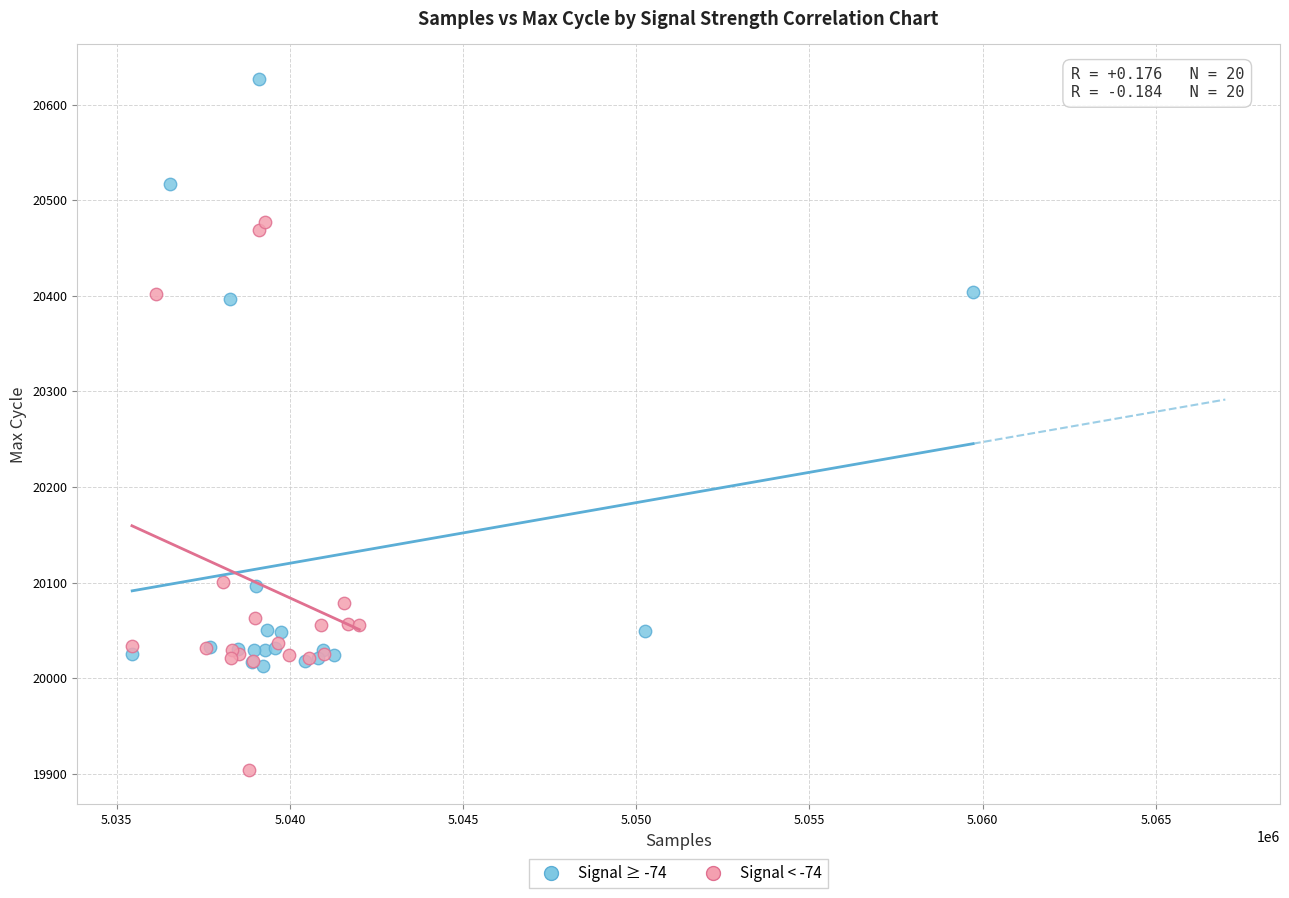

Which series has the widest spread of Y values?

Signal ≥ -74